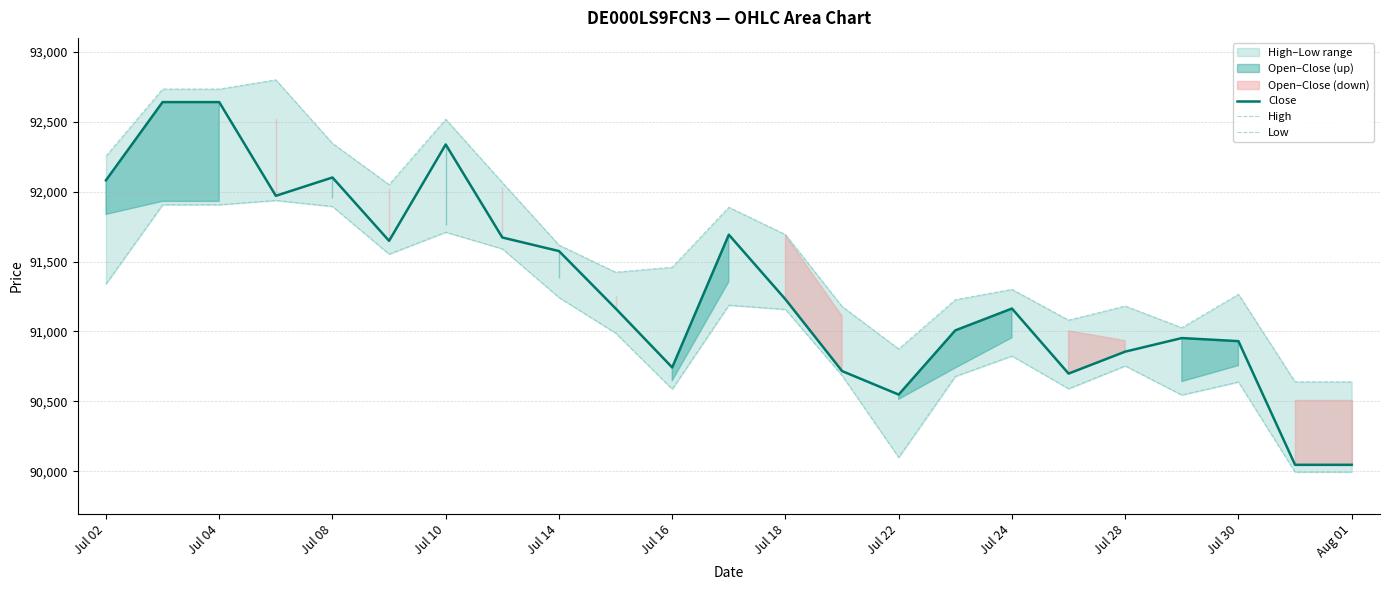

The value of Close at Aug 01 is 44551. True or false?

False